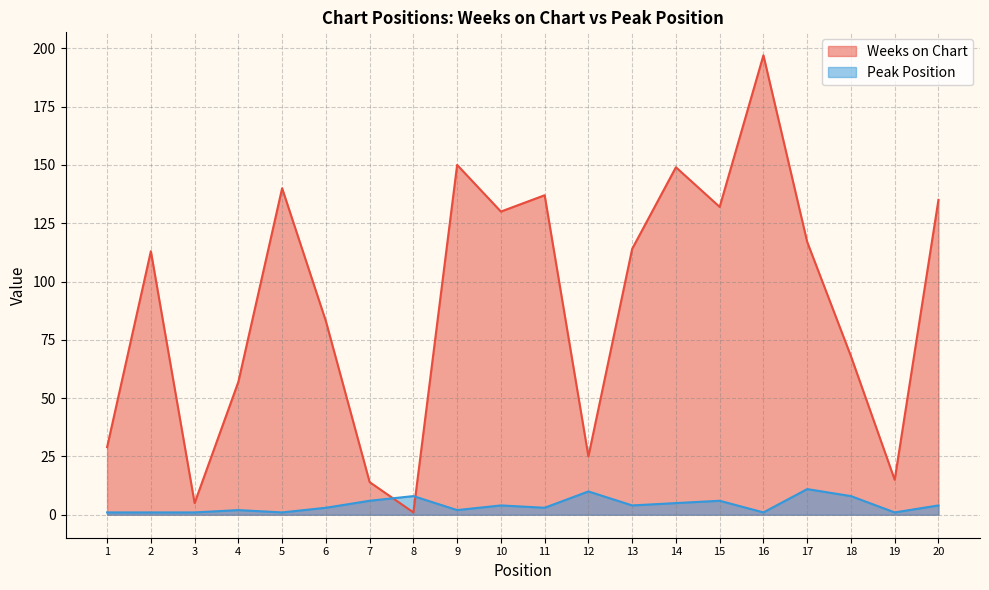

Reading left to right, list all the values displayed in this chart.

Weeks on Chart: 29	113	5	57	140	83	14	1	150	130	137	25	114	149	132	197	117	68	15	135
Peak Position: 1	1	1	2	1	3	6	8	2	4	3	10	4	5	6	1	11	8	1	4